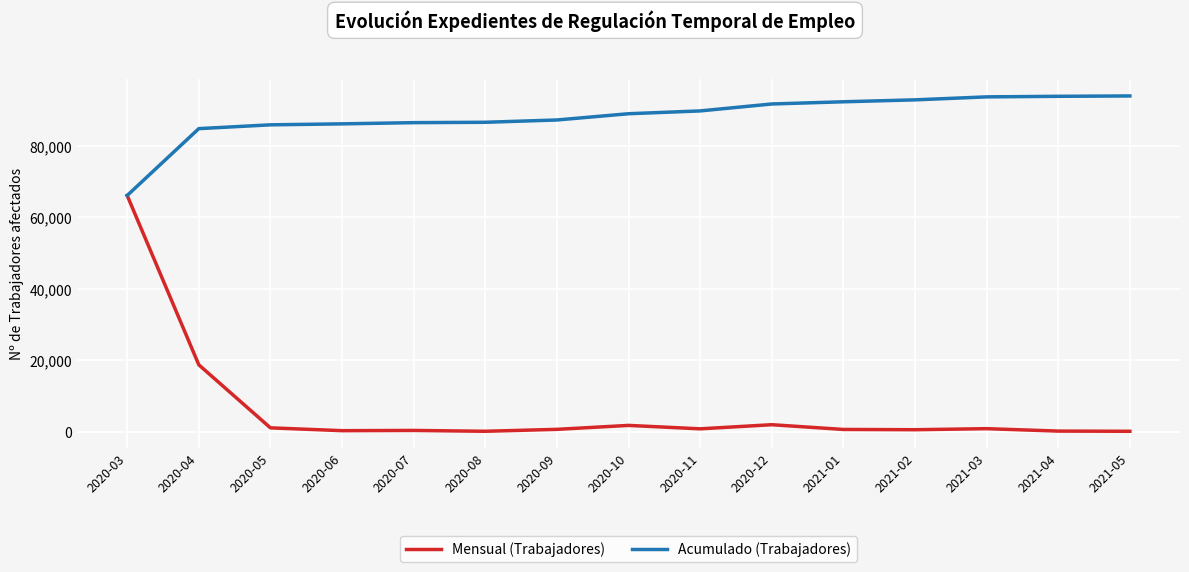

The Mensual (Trabajadores) series shows 833 at 2021-03. True or false?

True